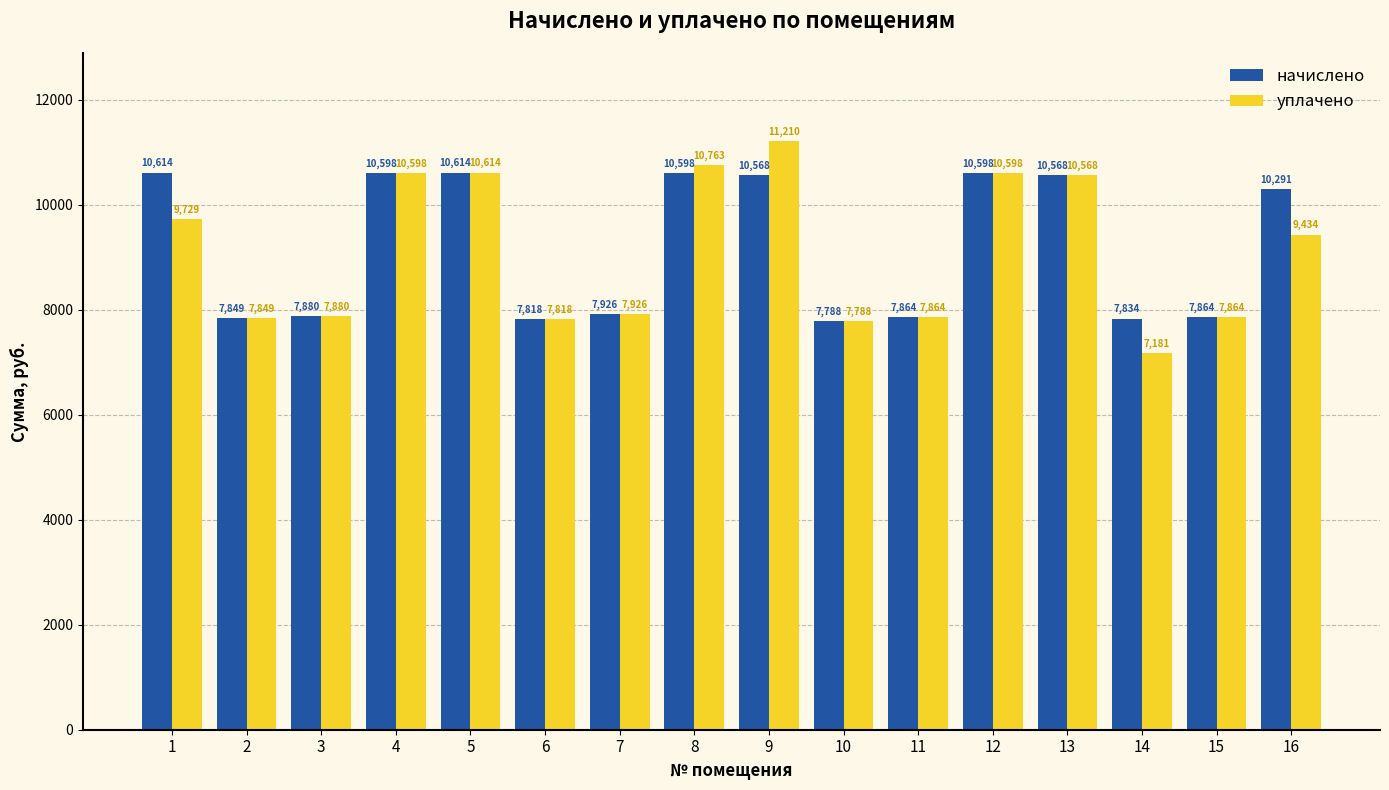

Is it true that уплачено equals 7879.7 at 3?

True